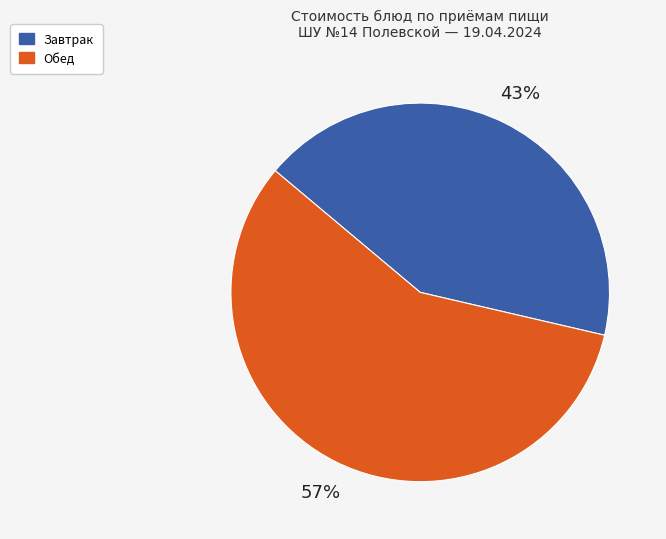

To the nearest percent, what is the average slice percentage?

50%